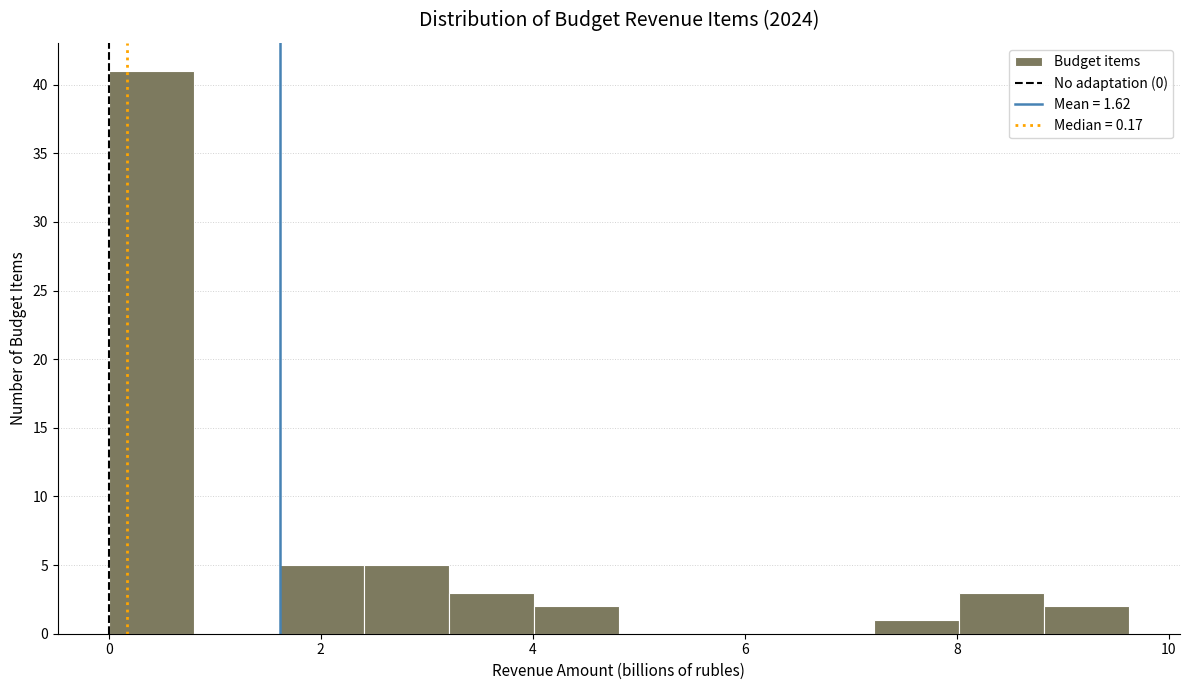

Over which range of the x-axis is the bar tallest?

0.0 to 0.8